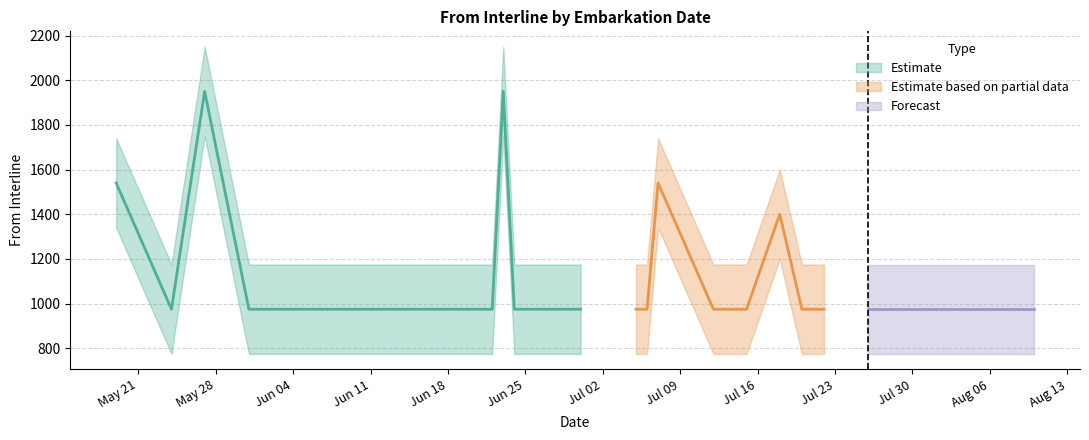

What is the label of the 35th point from the right?

2018-06-14